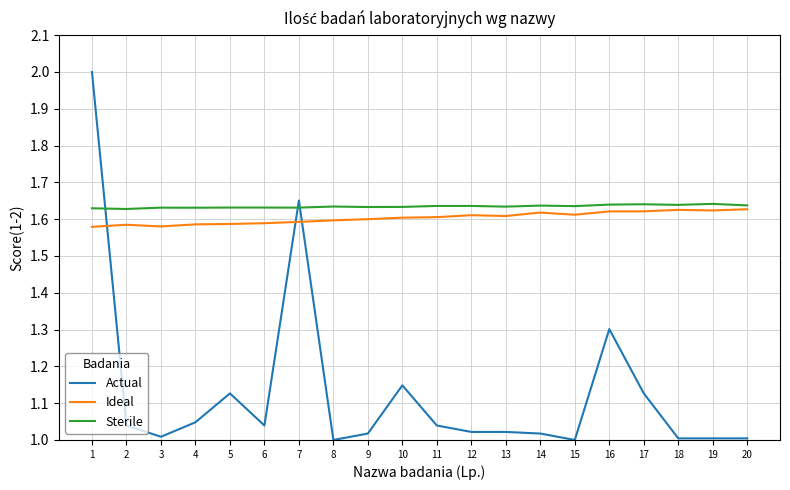

True or false: Ideal has a value of 1.6 at 20.

True